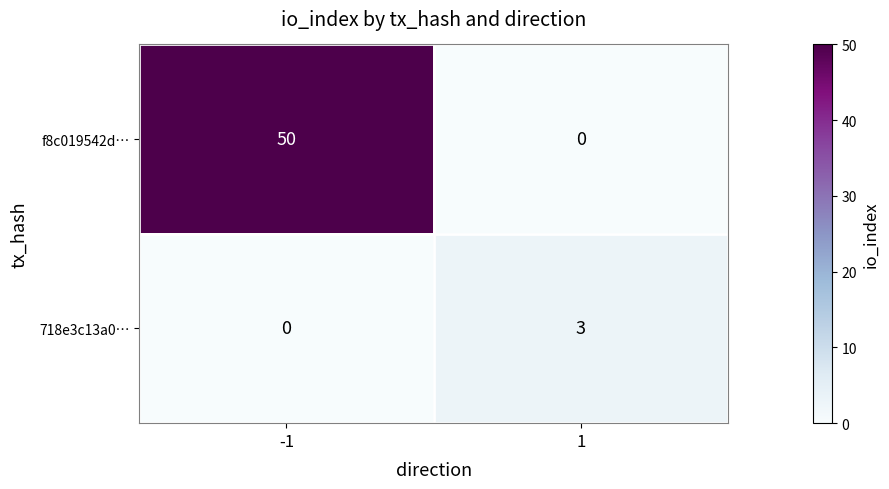

Reading left to right, transcribe all the data shown in this chart.

f8c019542d…: 50	0
718e3c13a0…: 0	3